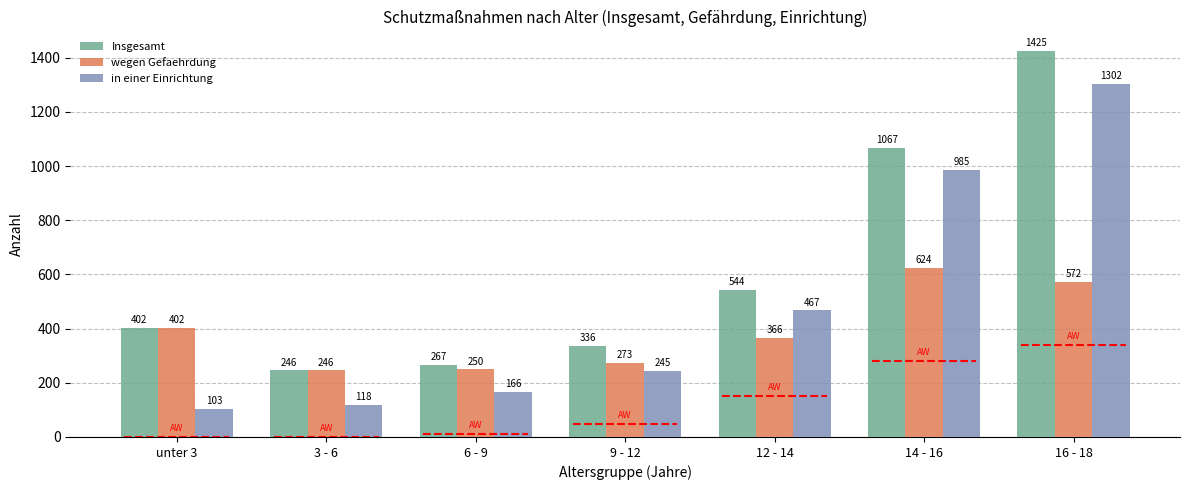

What is the label of the 7th bar from the left?

16 - 18